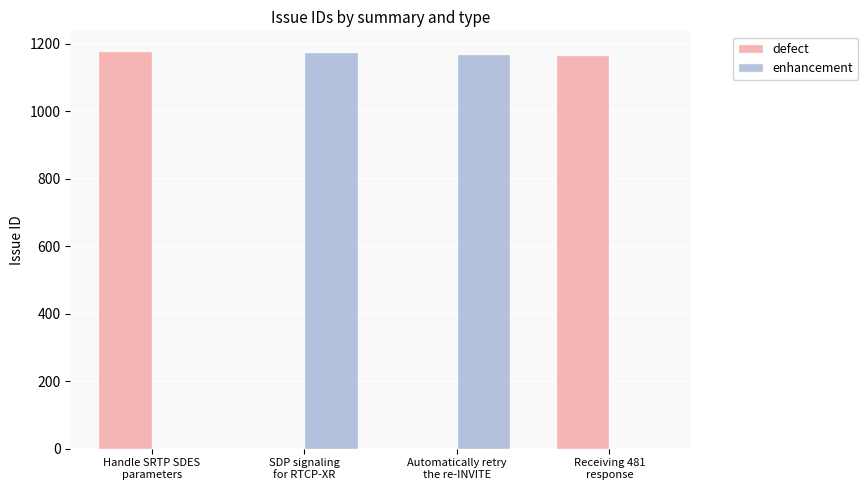

The defect series shows 1167 at Receiving 481
response. True or false?

True